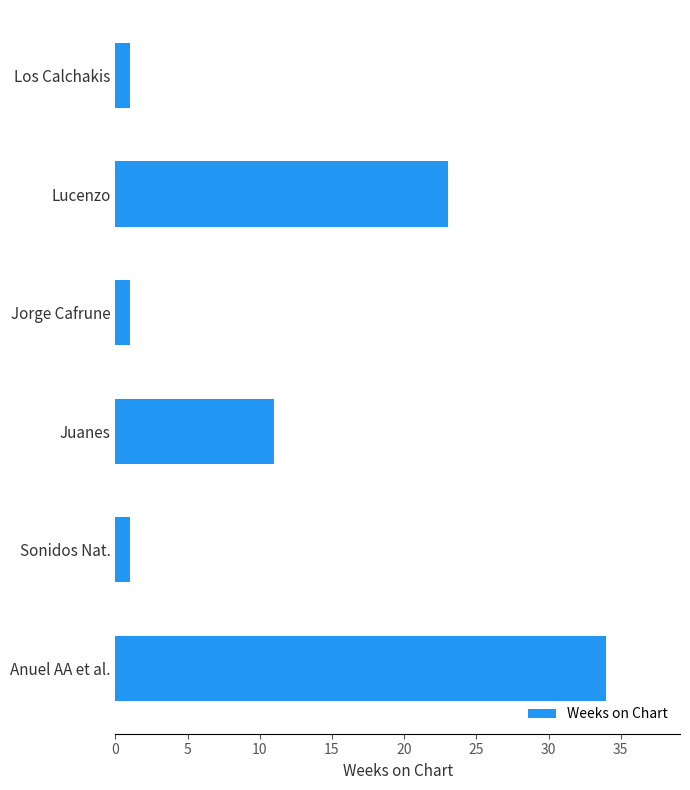

Does the chart contain any negative values?

No